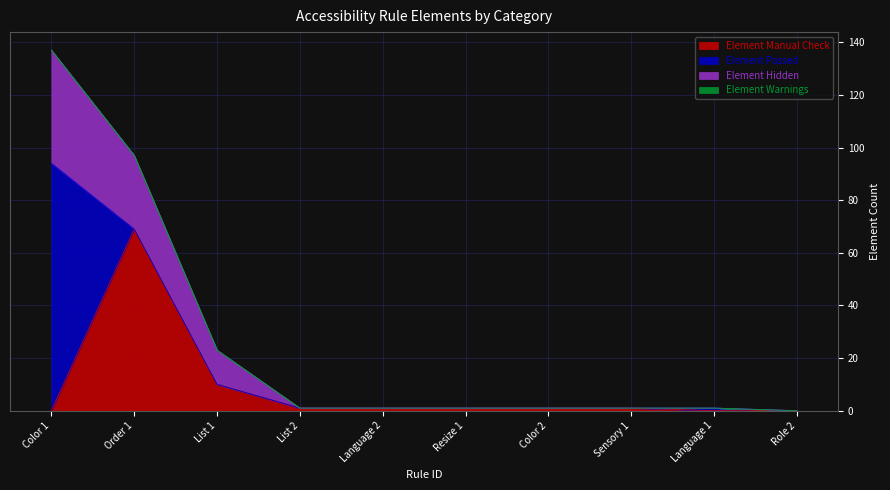

The Element Hidden series shows 1 at List 2. True or false?

True